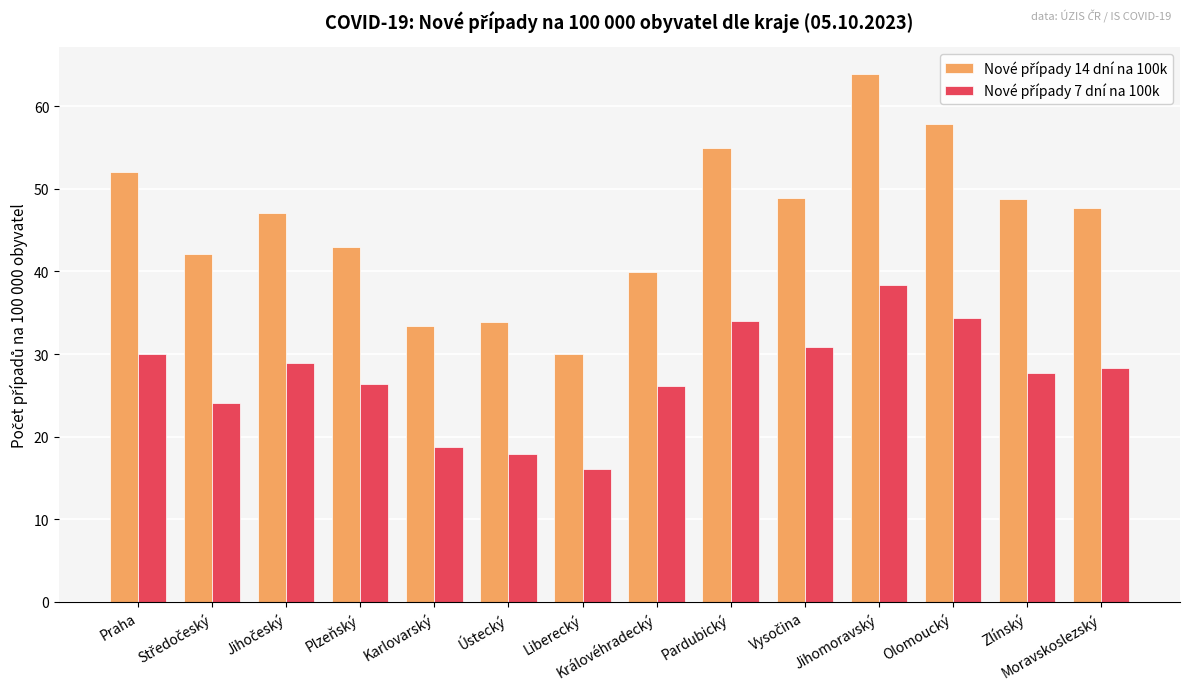

What is the maximum value shown in the chart?

63.9